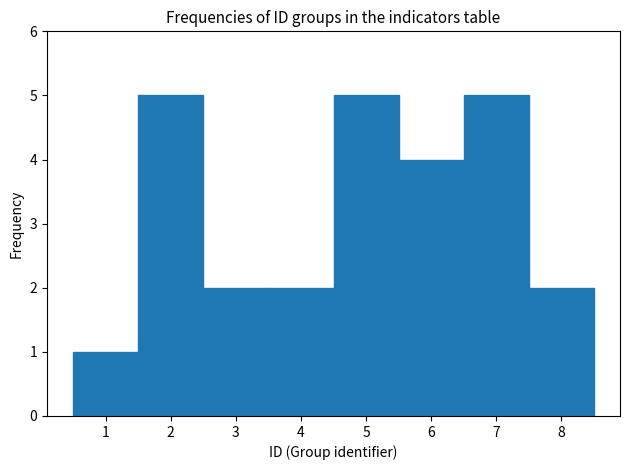

Reading left to right, list every bar in this chart as the range it spans on the x-axis followed by its height. The values are not printed on the chart, so give them approximately, as read against the axis.

0.5 to 1.5: 1
1.5 to 2.5: 5
2.5 to 3.5: 2
3.5 to 4.5: 2
4.5 to 5.5: 5
5.5 to 6.5: 4
6.5 to 7.5: 5
7.5 to 8.5: 2